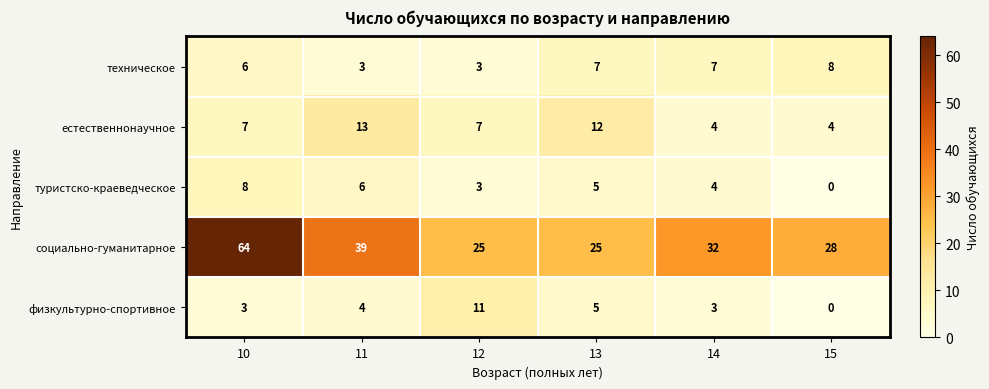

Which series has the widest spread of values?

социально-гуманитарное